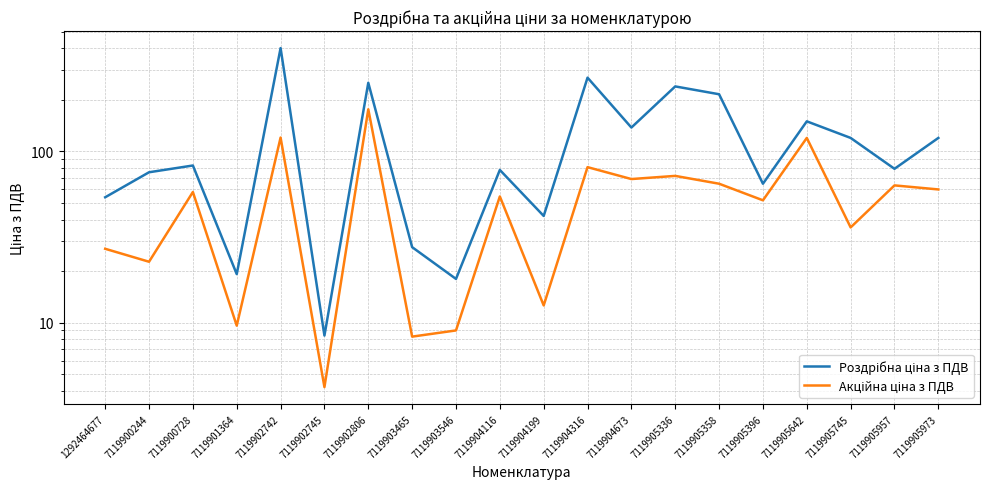

Where does the Акційна ціна з ПДВ series first go above 57?

7119900728